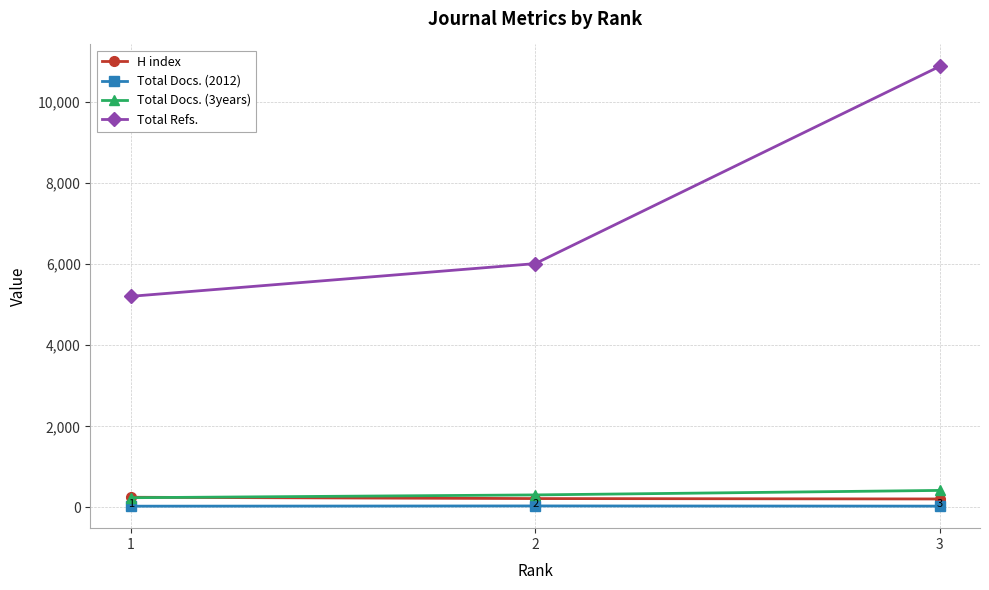

How many lines are shown in the chart?

4